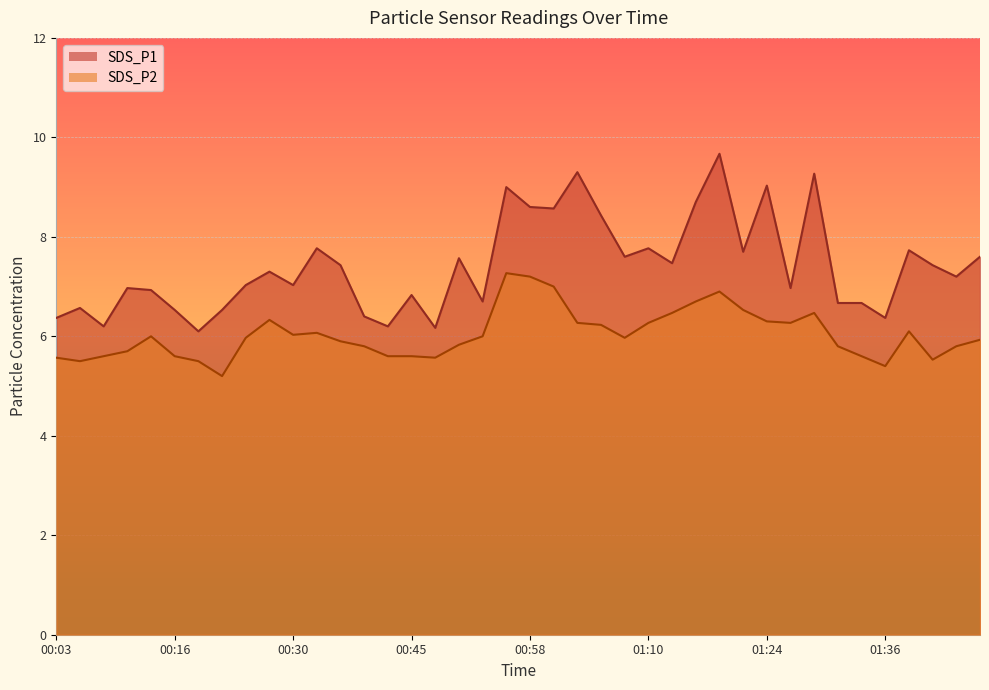

True or false: SDS_P2 and SDS_P1 intersect in this chart.

False